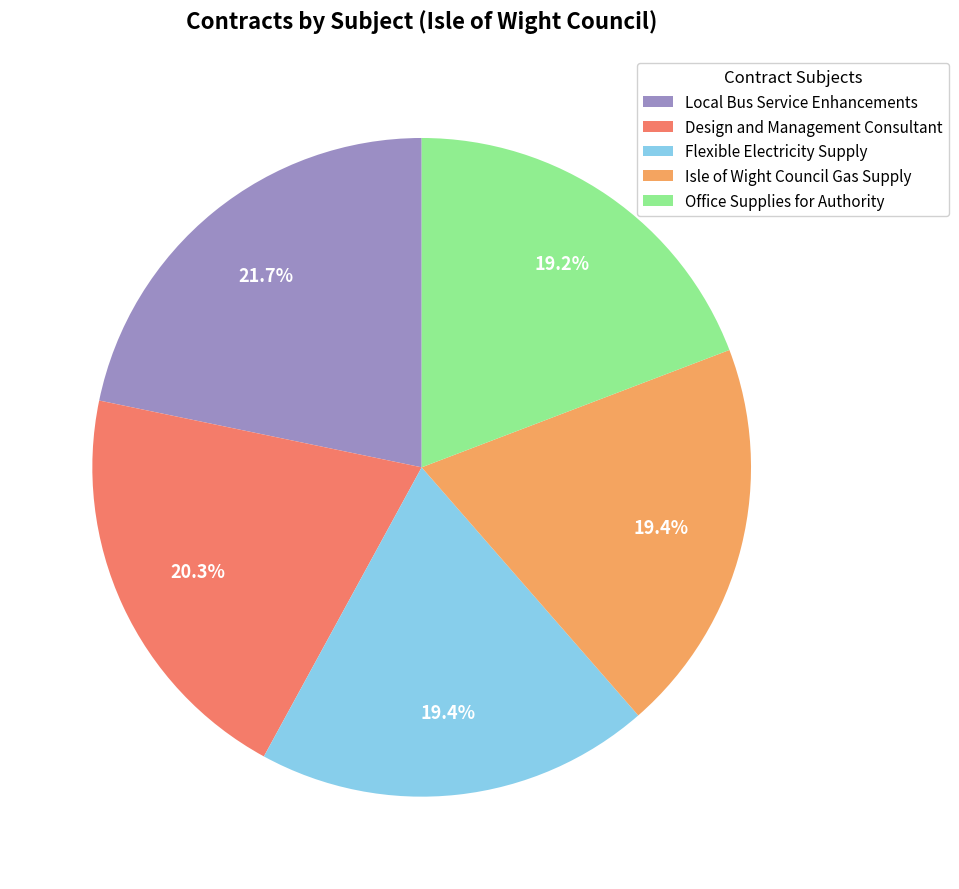

To the nearest percent, what portion does Design and Management Consultant represent?

20%